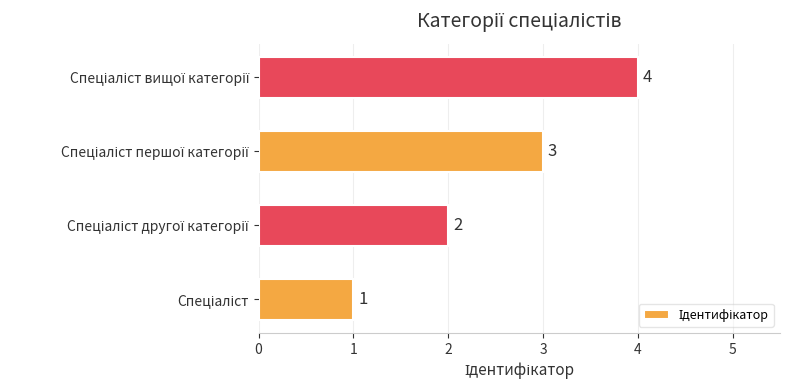

What is the sum of all values?

10